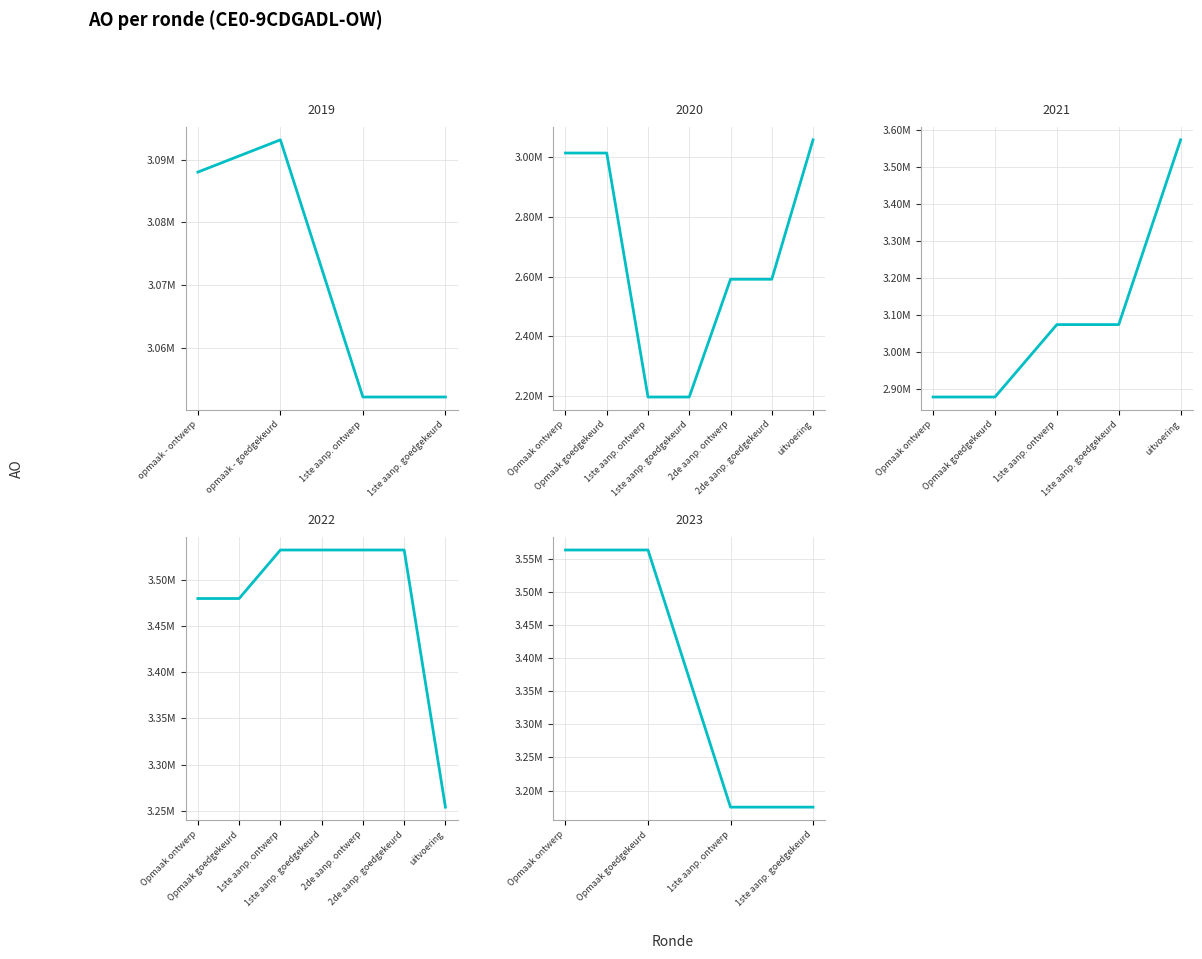

How many lines are shown in the chart?

1